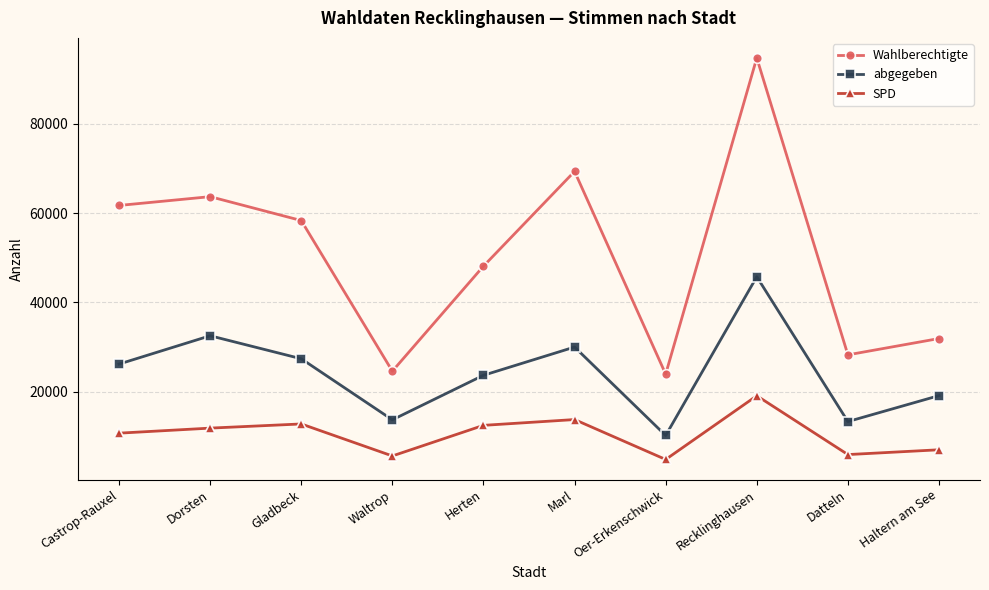

Read the abgegeben value at Castrop-Rauxel, to the nearest 50.

26200